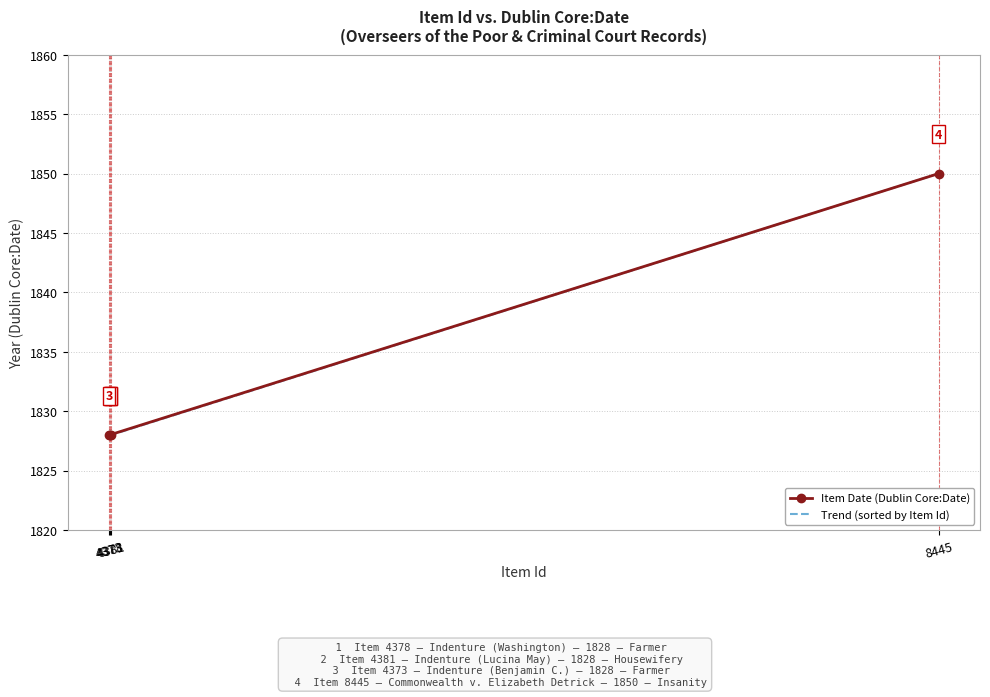

What are all the series names shown in the legend?

Item Date (Dublin Core:Date), Trend (sorted by Item Id)